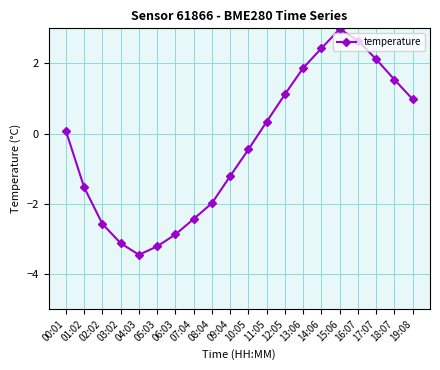

Where is the first local maximum?

15:06